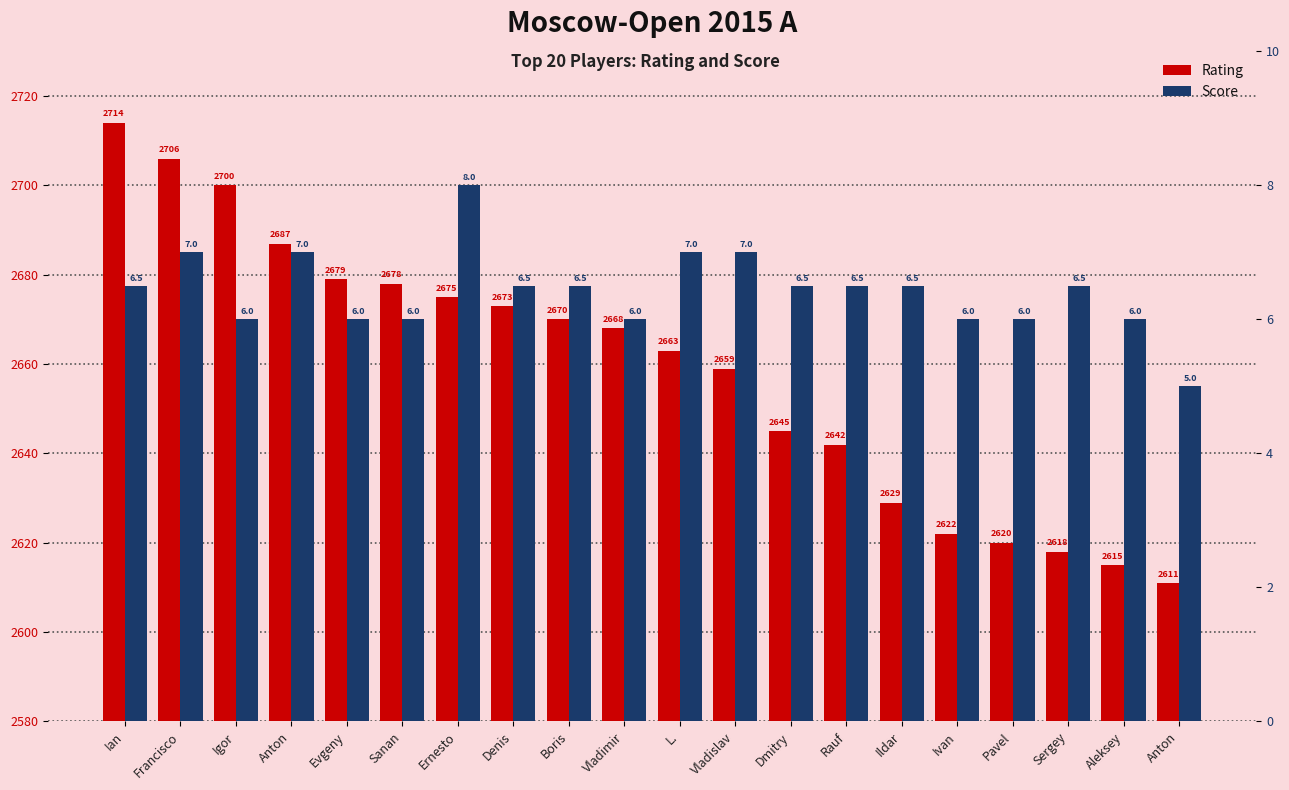

What are all the series names shown in the legend?

Rating, Score